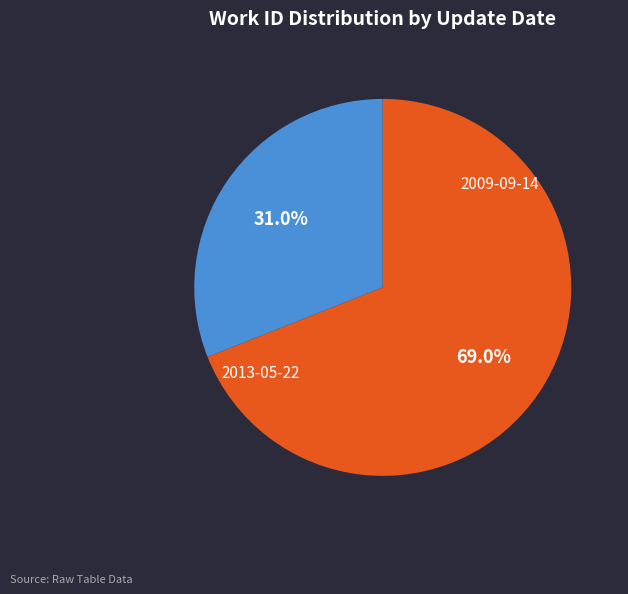

What portion of the pie excludes 2009-09-14?

69.0%